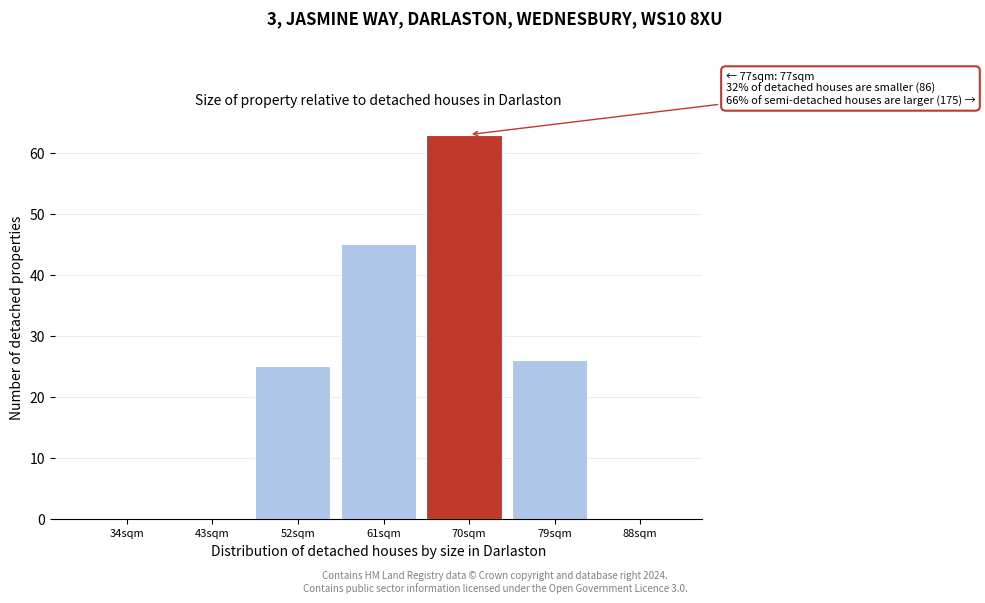

Reading right to left, what are all the values shown in this chart?

88sqm=0	79sqm=26	70sqm=63	61sqm=45	52sqm=25	43sqm=0	34sqm=0